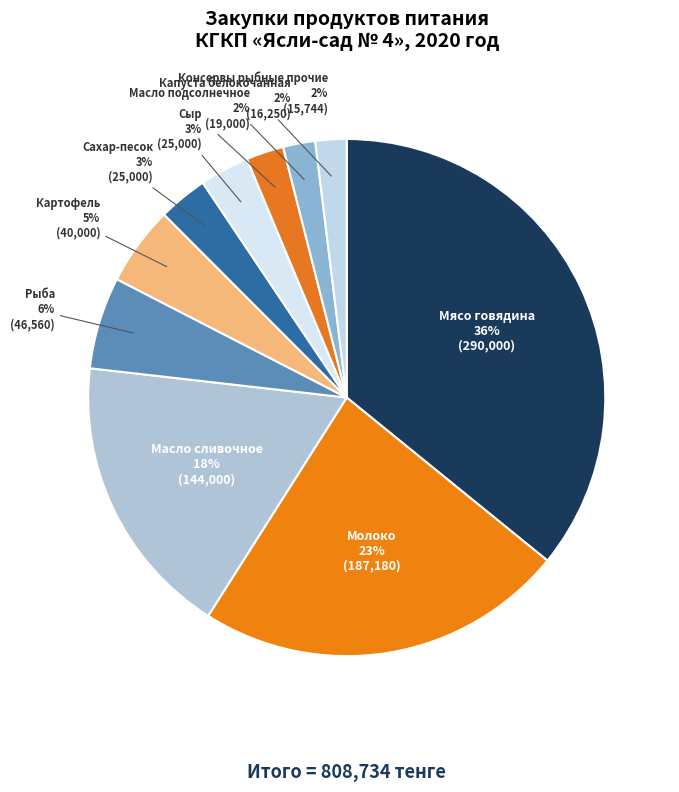

Do Молоко and Капуста белокочанная together represent more than half of the pie?

No